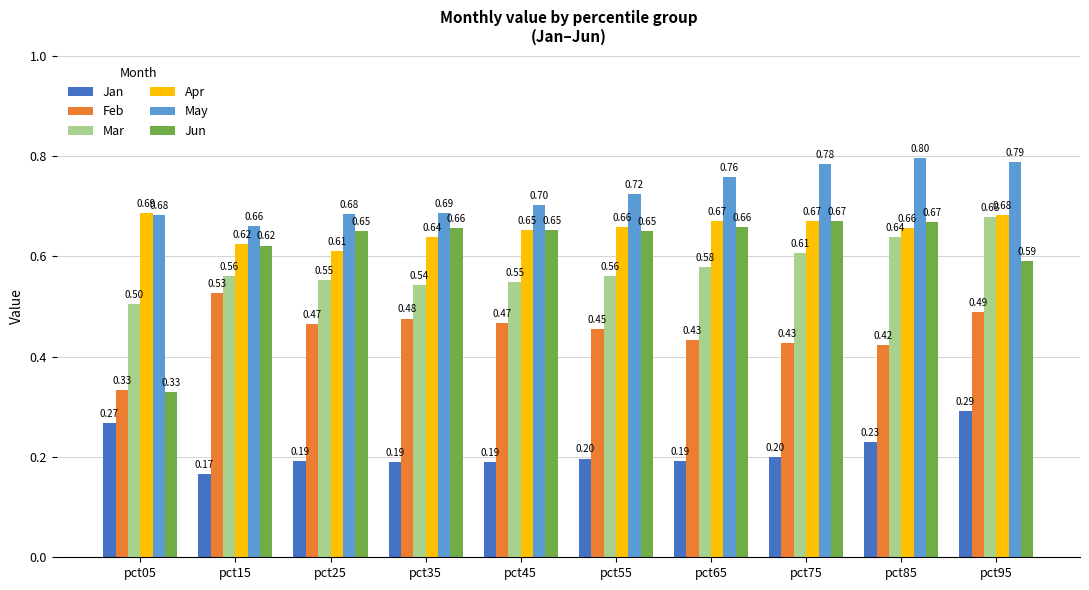

What is the sum of all Jan values?

2.1